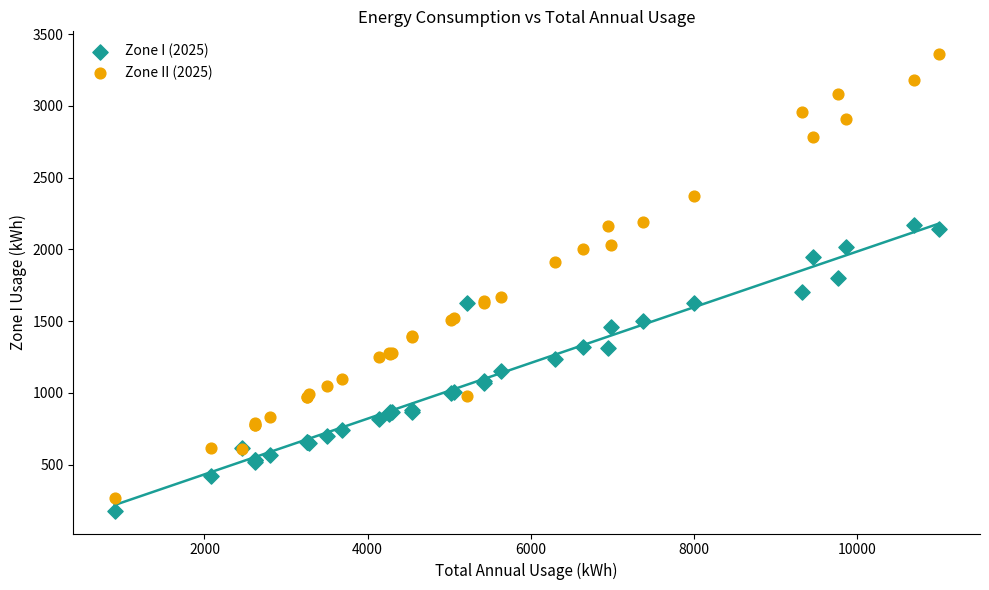

What is the X range (max minus min) for the scatter plot?

10100